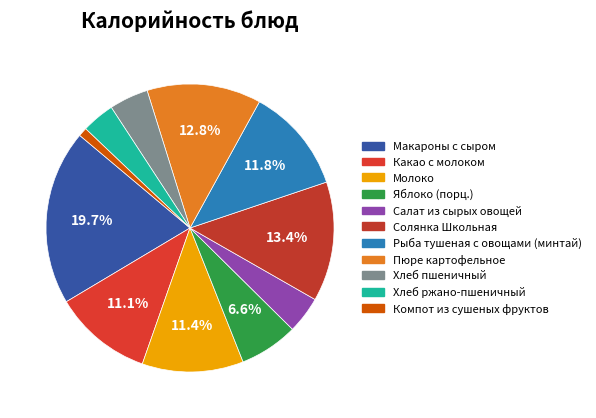

Count the number of slices in the pie.

11